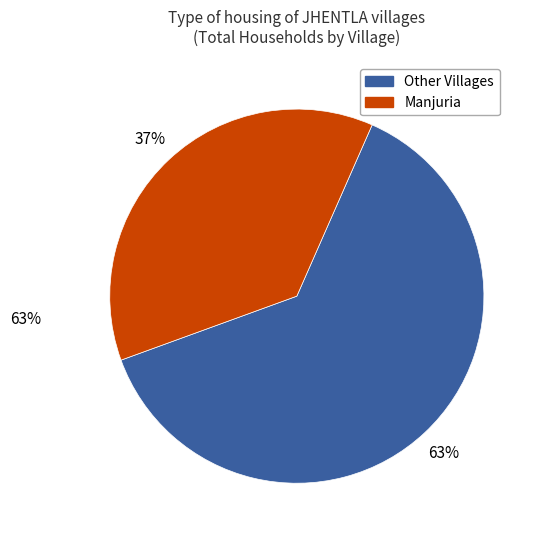

Is there any slice that represents more than half of the pie?

Yes